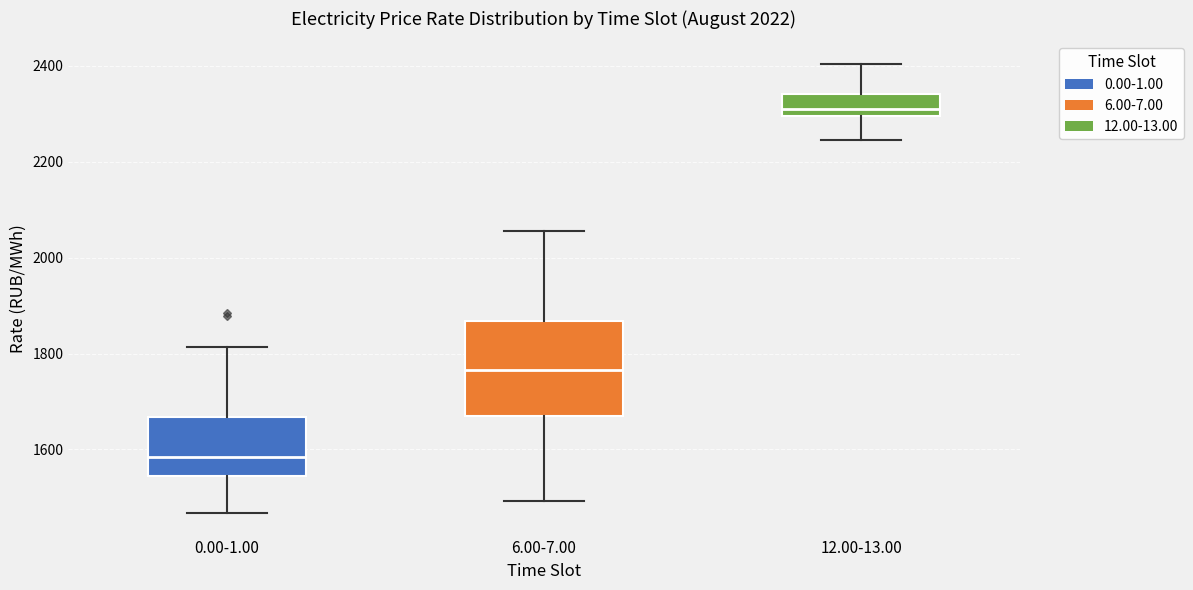

Comparing the boxes themselves (not the whiskers), which one is the tallest?

6.00-7.00